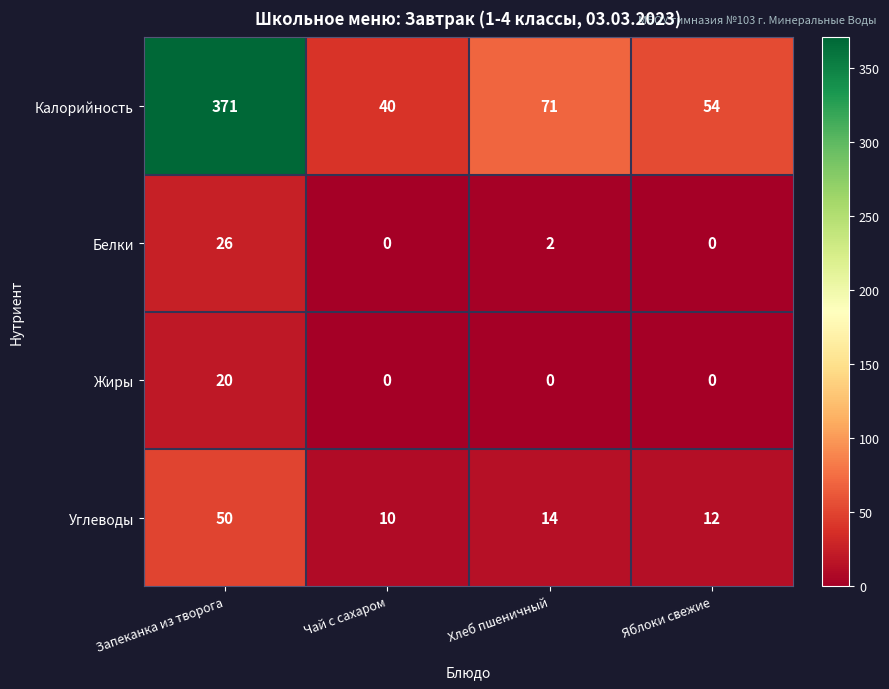

Reading right to left, list all the values displayed in this chart.

Калорийность: 54	71	40	371
Белки: 0	2	0	26
Жиры: 0	0	0	20
Углеводы: 12	14	10	50